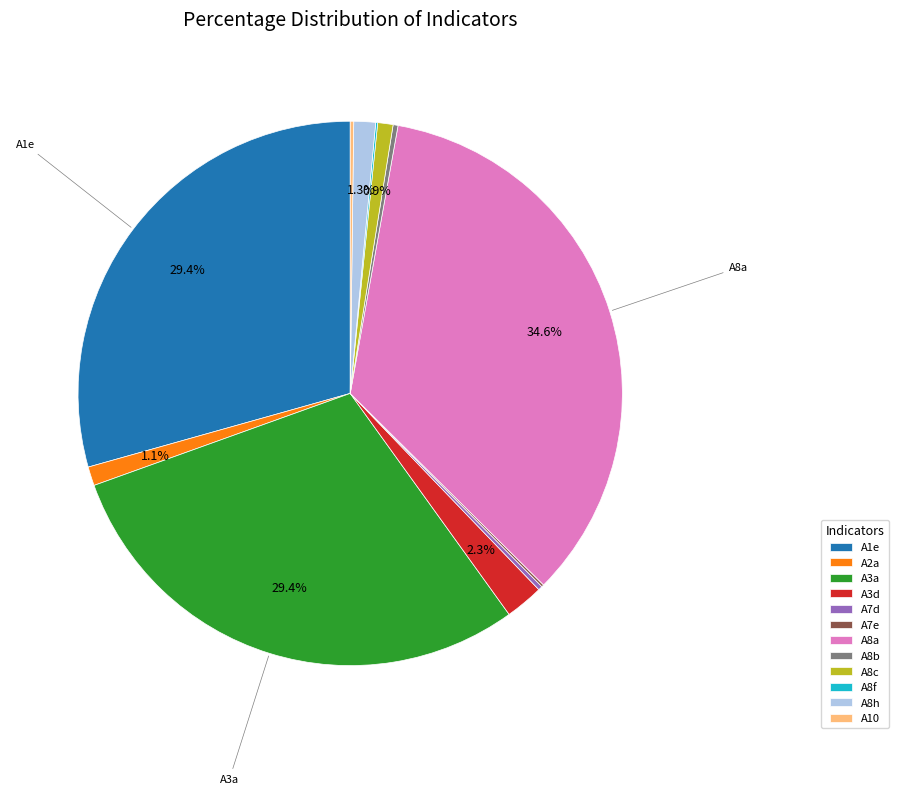

Is it true that A3d is 15% of the pie?

False